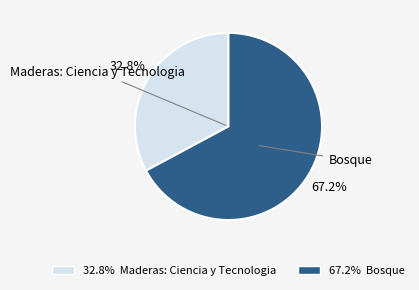

Which slice represents more than half of the pie?

Bosque